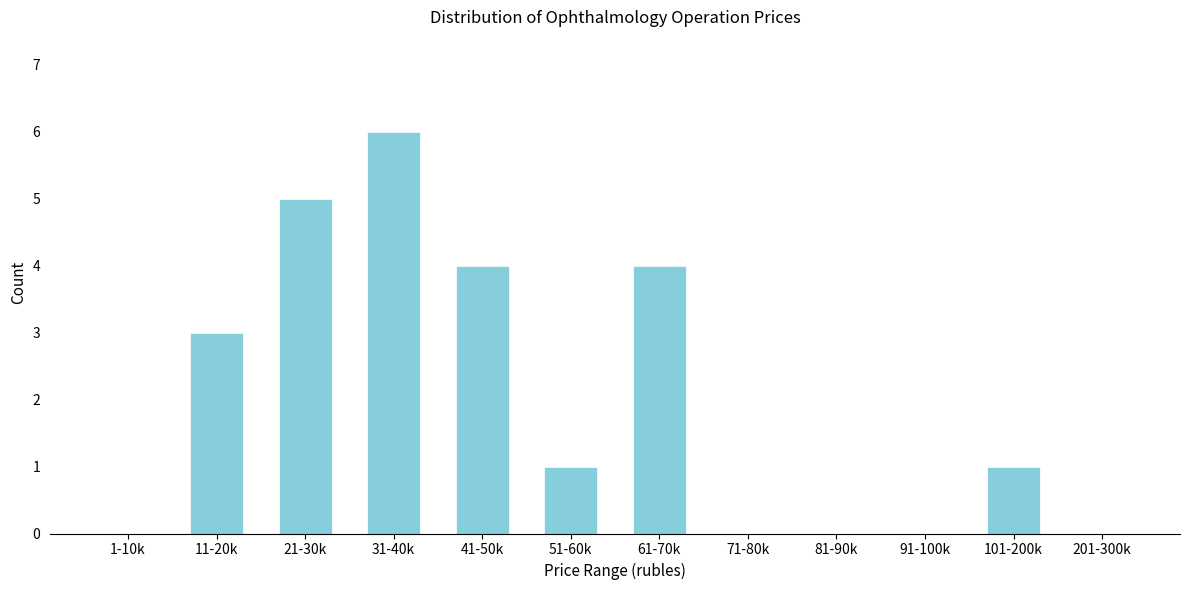

Reading left to right, list all the values displayed in this chart.

1-10k=0	11-20k=3	21-30k=5	31-40k=6	41-50k=4	51-60k=1	61-70k=4	71-80k=0	81-90k=0	91-100k=0	101-200k=1	201-300k=0